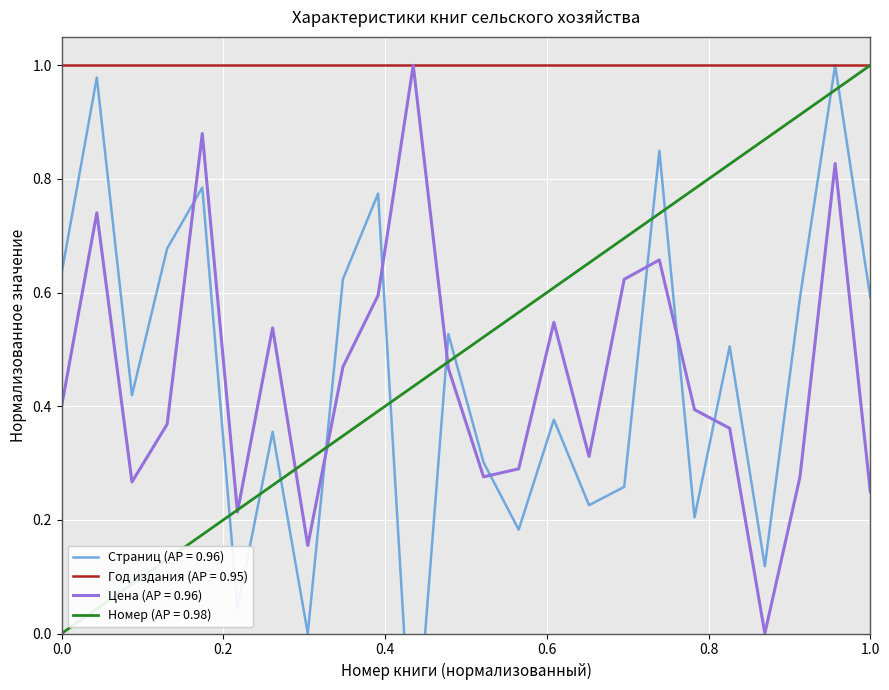

Which series ends up on top after the final intersection of Номер (AP = 0.98) and Цена (AP = 0.96)?

Номер (AP = 0.98)